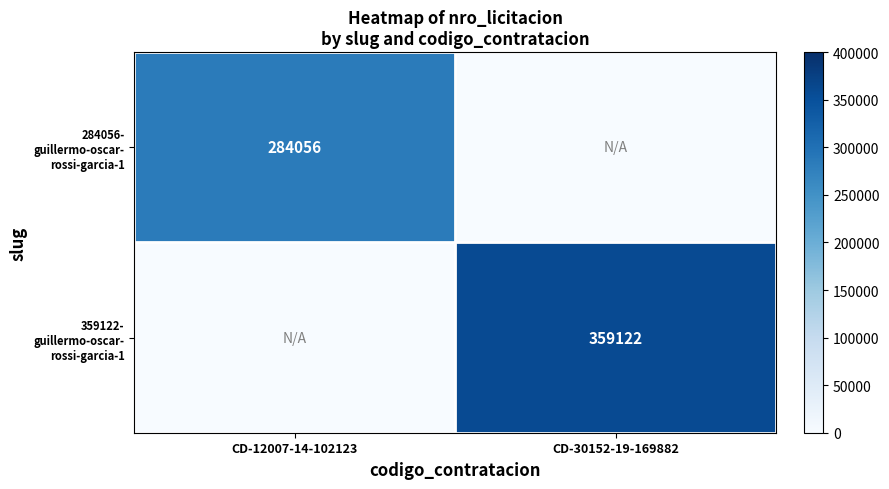

Which category has the lowest value across all series?

CD-30152-19-169882